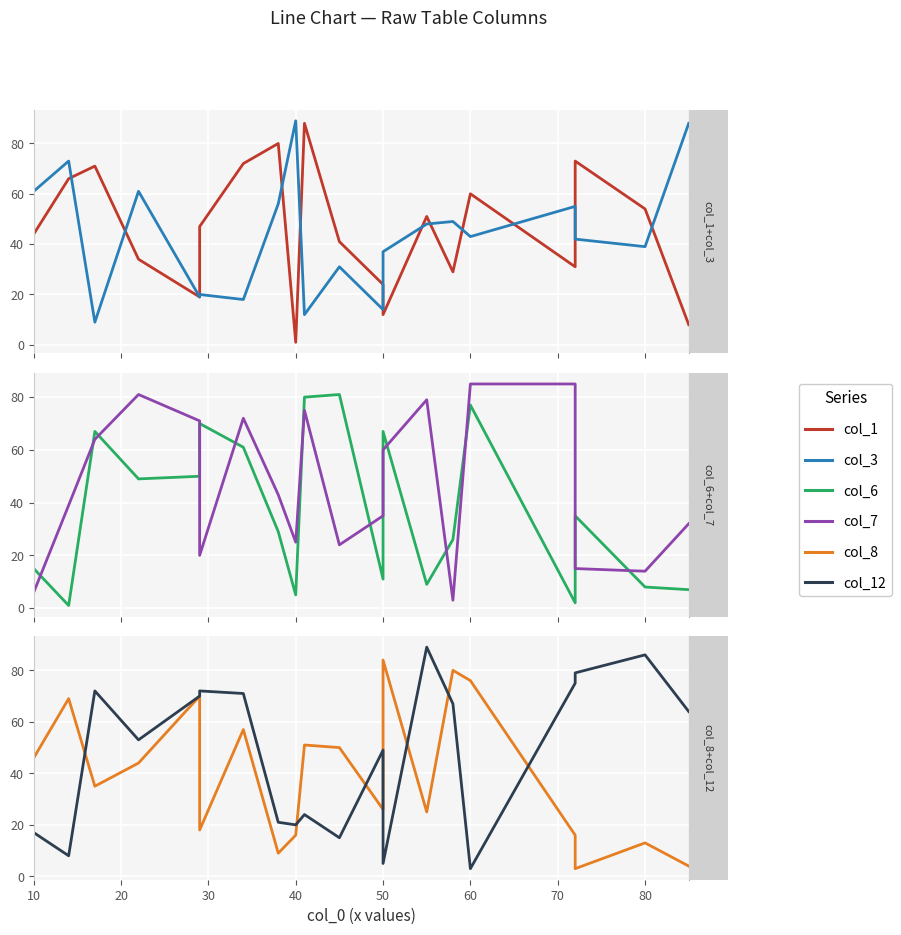

Reading left to right, transcribe all the data shown in this chart.

col_1: 10=44	20=66	30=71	40=34	50=19	60=47	70=72	80=80	90=1	9=88	10=41	11=24	12=12	13=51	14=29	15=60	16=31	17=73	18=54	19=8
col_3: 10=61	20=73	30=9	40=61	50=19	60=20	70=18	80=56	90=89	9=12	10=31	11=14	12=37	13=48	14=49	15=43	16=55	17=42	18=39	19=88
col_6: 10=15	20=1	30=67	40=49	50=50	60=70	70=61	80=29	90=5	9=80	10=81	11=11	12=67	13=9	14=26	15=77	16=2	17=35	18=8	19=7
col_7: 10=6	20=39	30=64	40=81	50=71	60=20	70=72	80=43	90=25	9=75	10=24	11=35	12=60	13=79	14=3	15=85	16=85	17=15	18=14	19=32
col_8: 10=46	20=69	30=35	40=44	50=70	60=18	70=57	80=9	90=16	9=51	10=50	11=26	12=84	13=25	14=80	15=76	16=16	17=3	18=13	19=4
col_12: 10=17	20=8	30=72	40=53	50=70	60=72	70=71	80=21	90=20	9=24	10=15	11=49	12=5	13=89	14=67	15=3	16=75	17=79	18=86	19=64